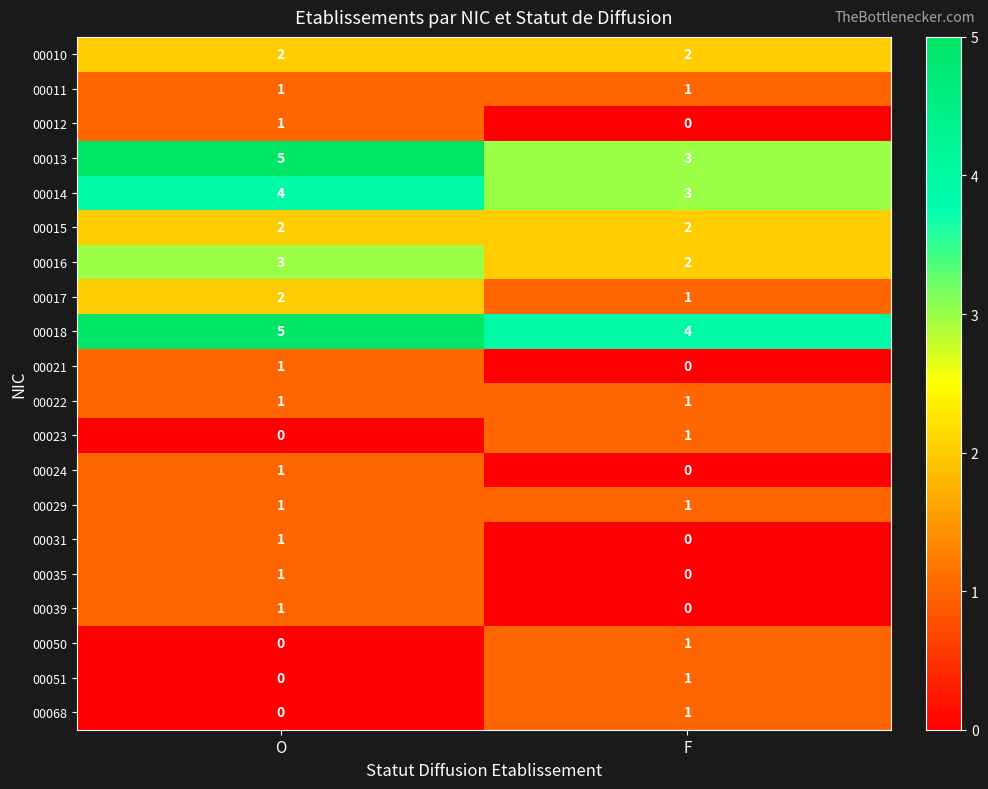

List the labels in order of 00051 value, smallest first.

O, F